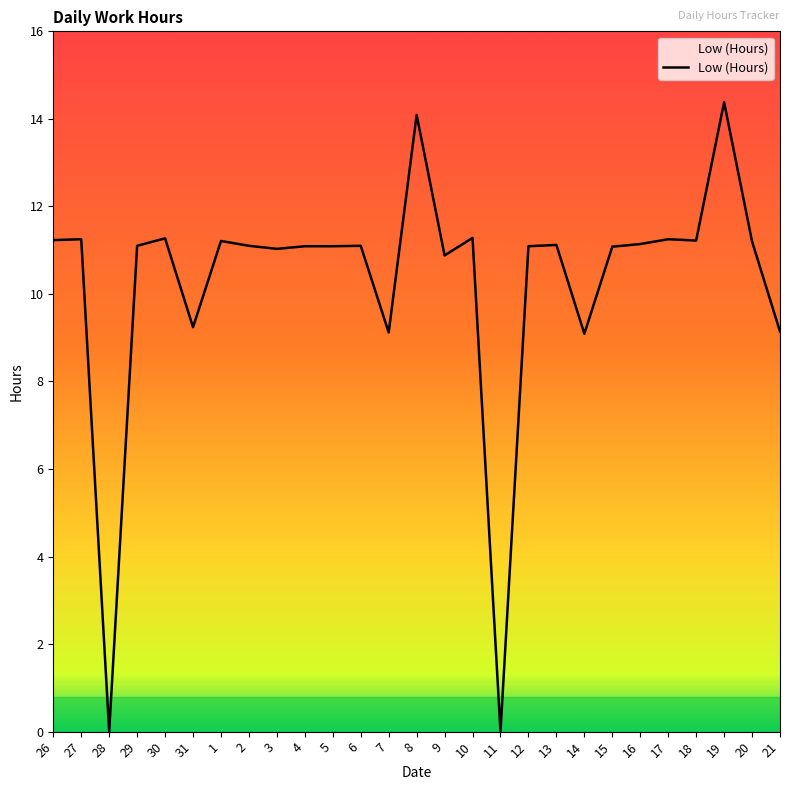

What position from the right is 1?

21